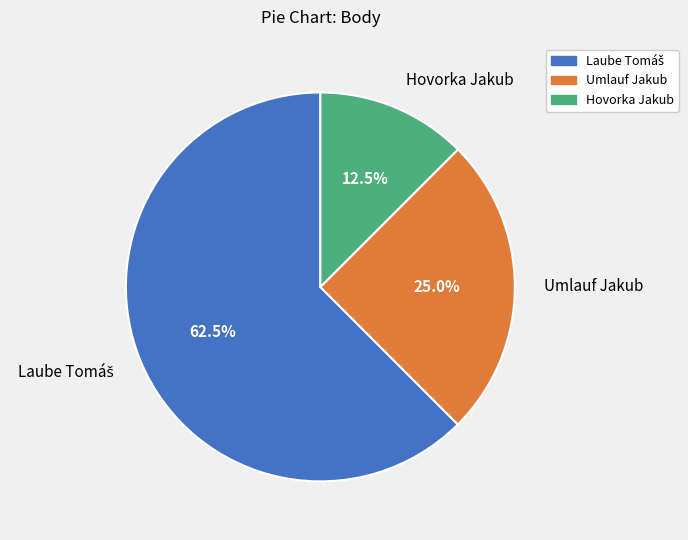

Does Hovorka Jakub account for over 50% of the chart?

No